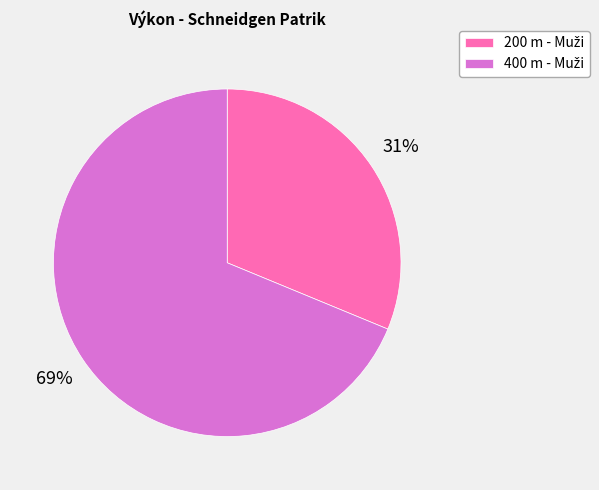

Is there any slice that represents more than half of the pie?

Yes